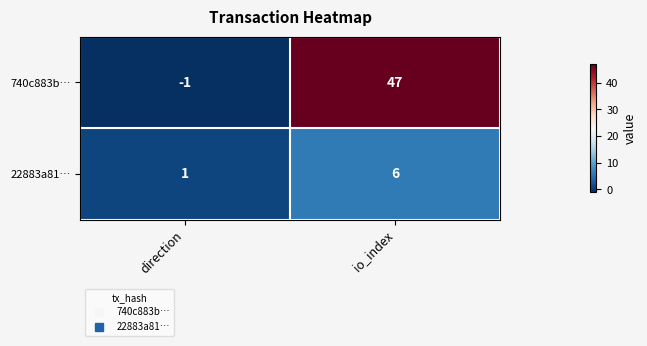

Where is 740c883b… nearest to the value 23?

direction